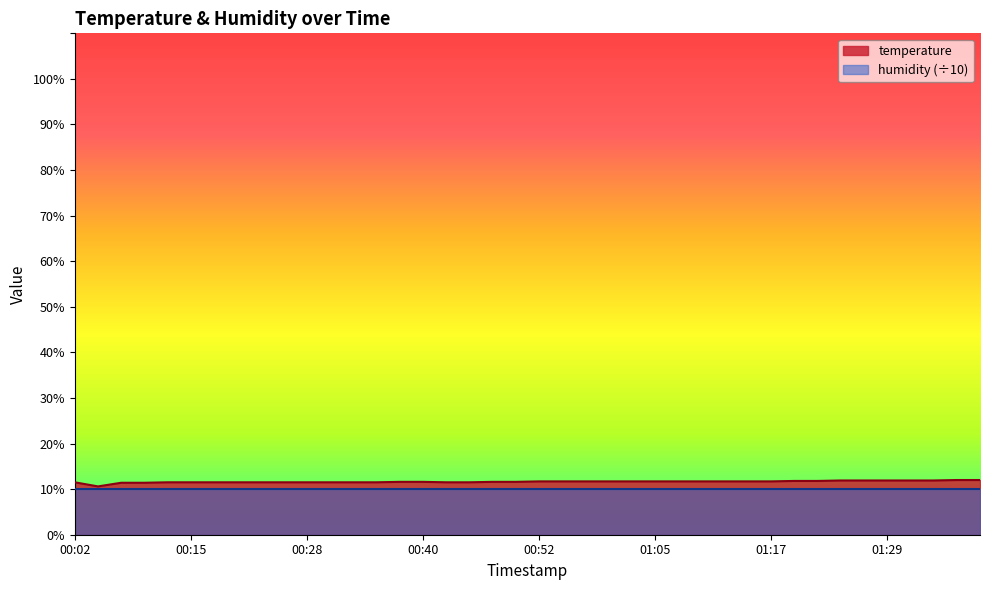

How many distinct data groups are displayed?

2